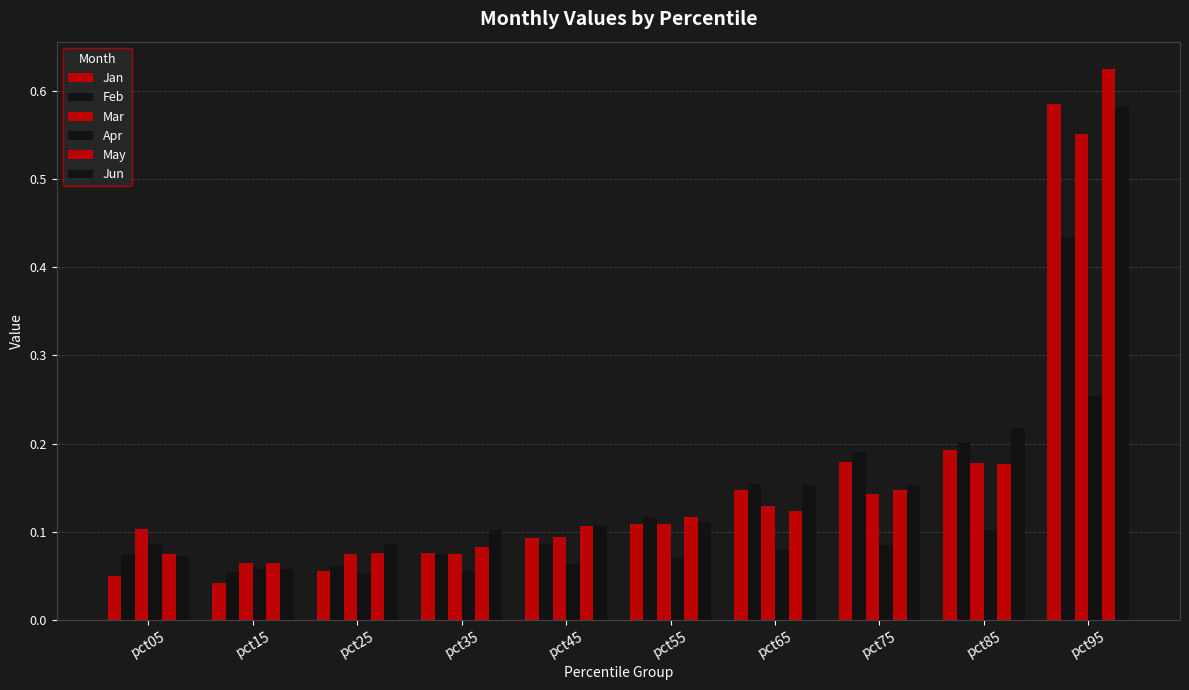

How many bars are there in total?

60